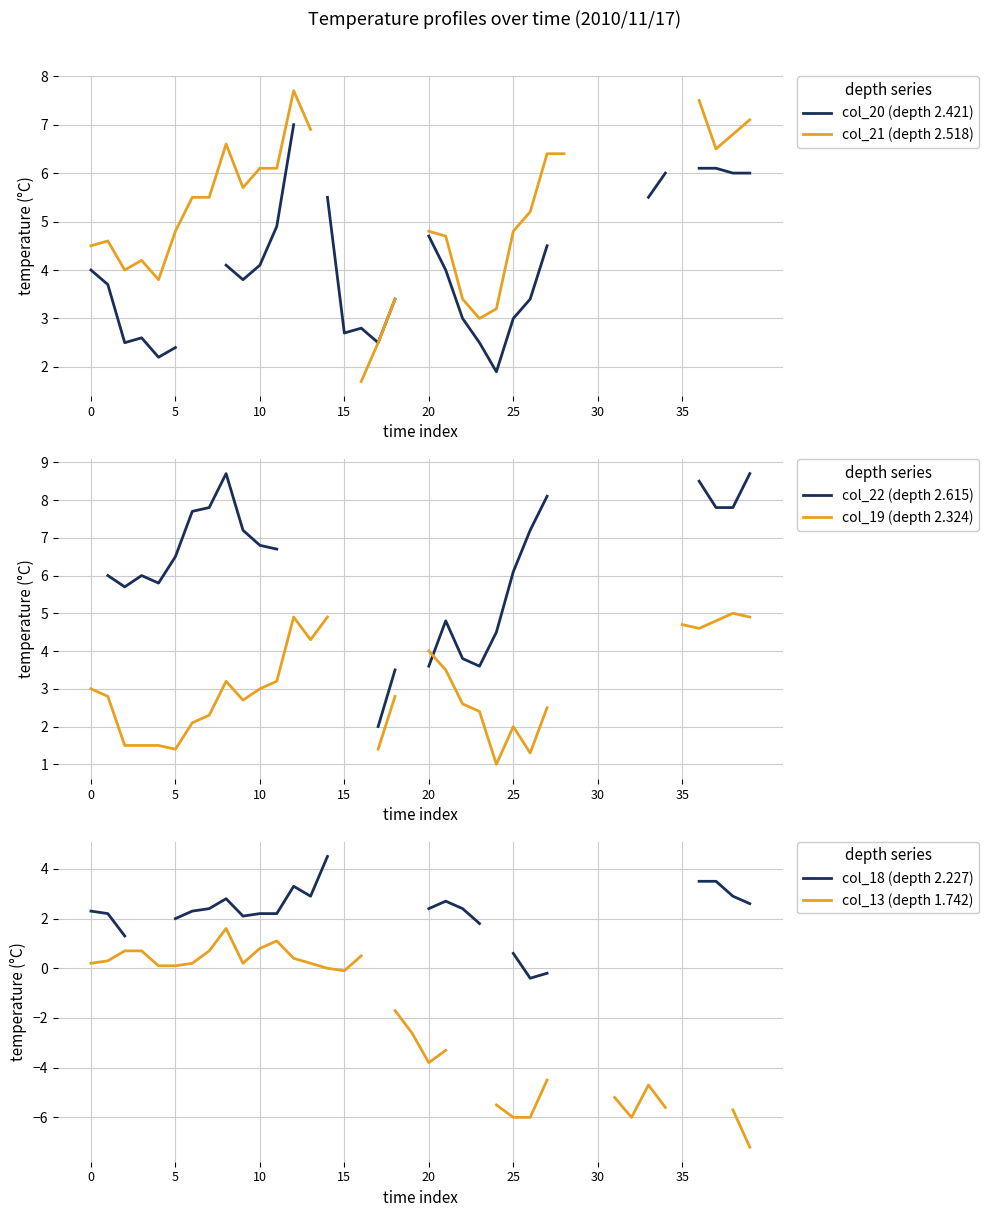

Is this an area chart (filled region under the line)?

No